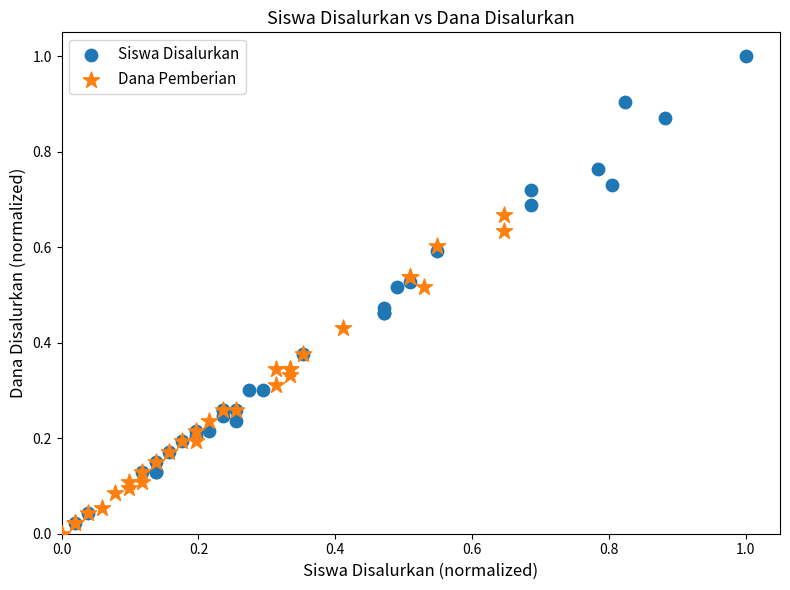

Which series has the largest Y range (max minus min)?

Siswa Disalurkan